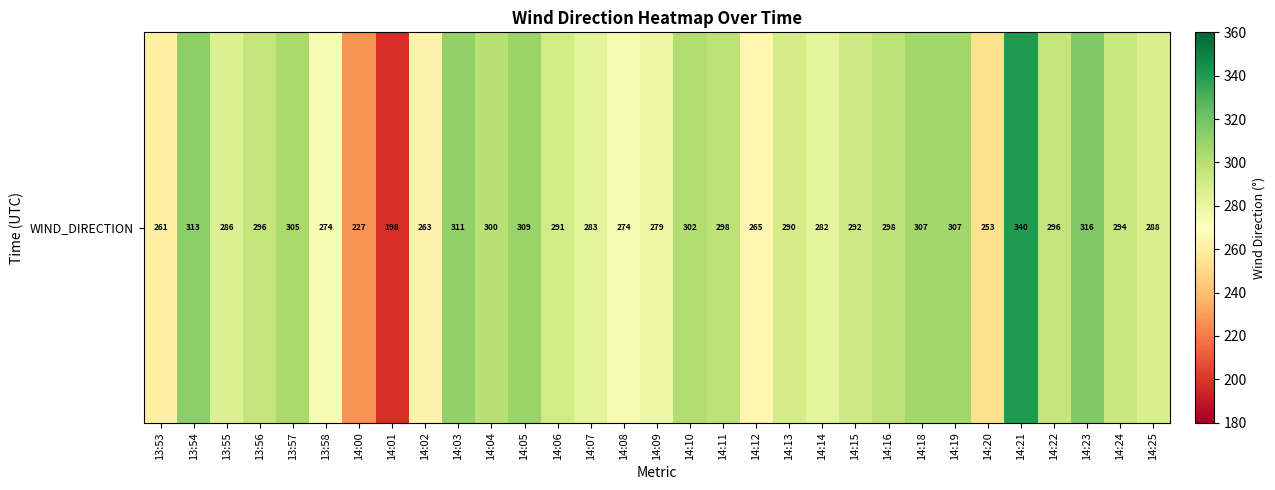

Approximately how many times larger is the value at 14:12 compared to 14:21?

0.8